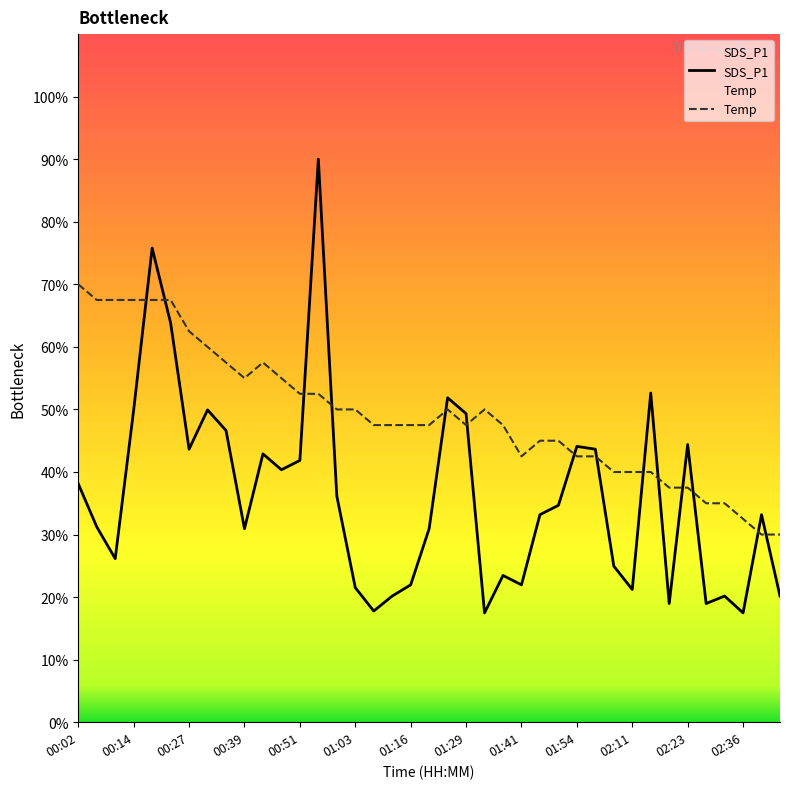

What is the maximum value shown in the chart?

90.0